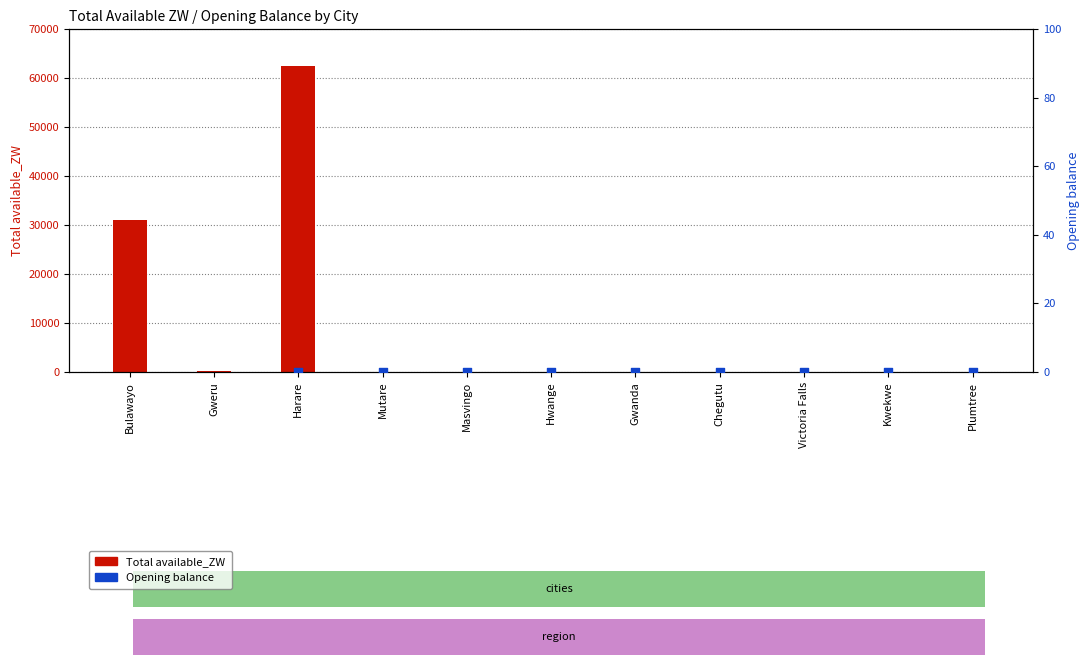

What are all the series names shown in the legend?

Total available_ZW, Opening balance